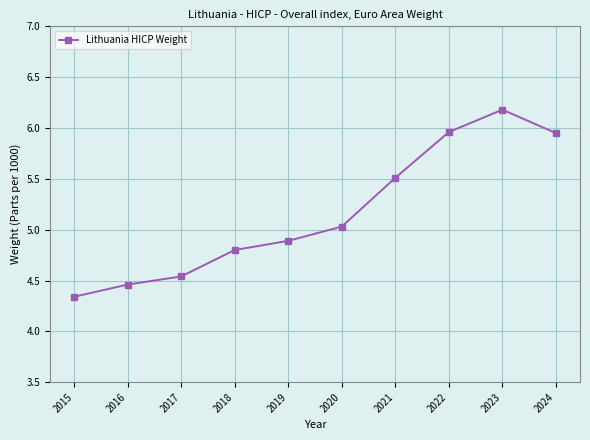

Is it true that the value at 2019 is 4.9?

True